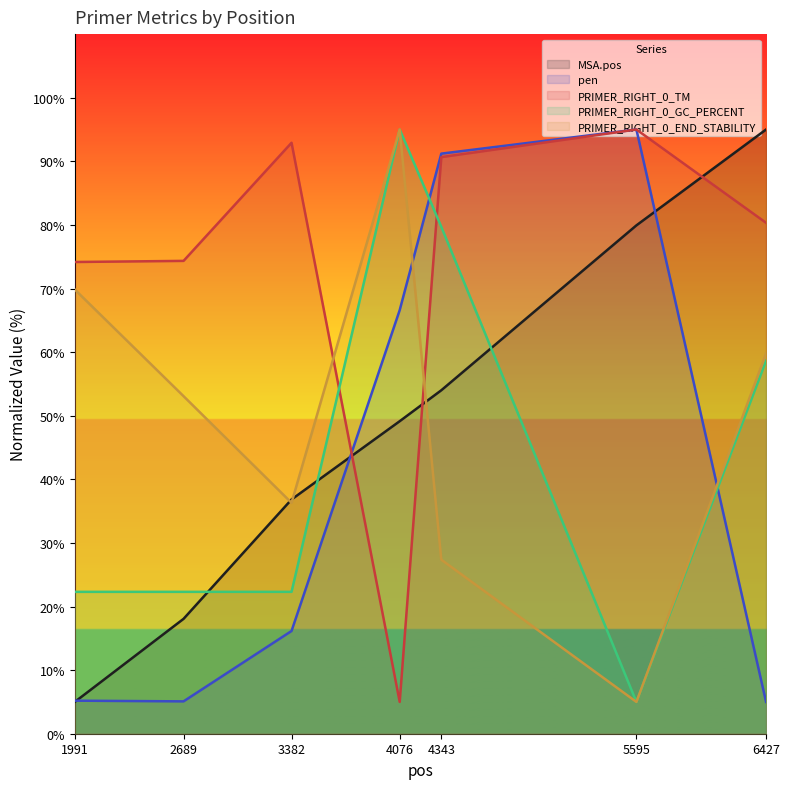

What is the value of the PRIMER_RIGHT_0_GC_PERCENT point at the 2nd from the left?

22.3